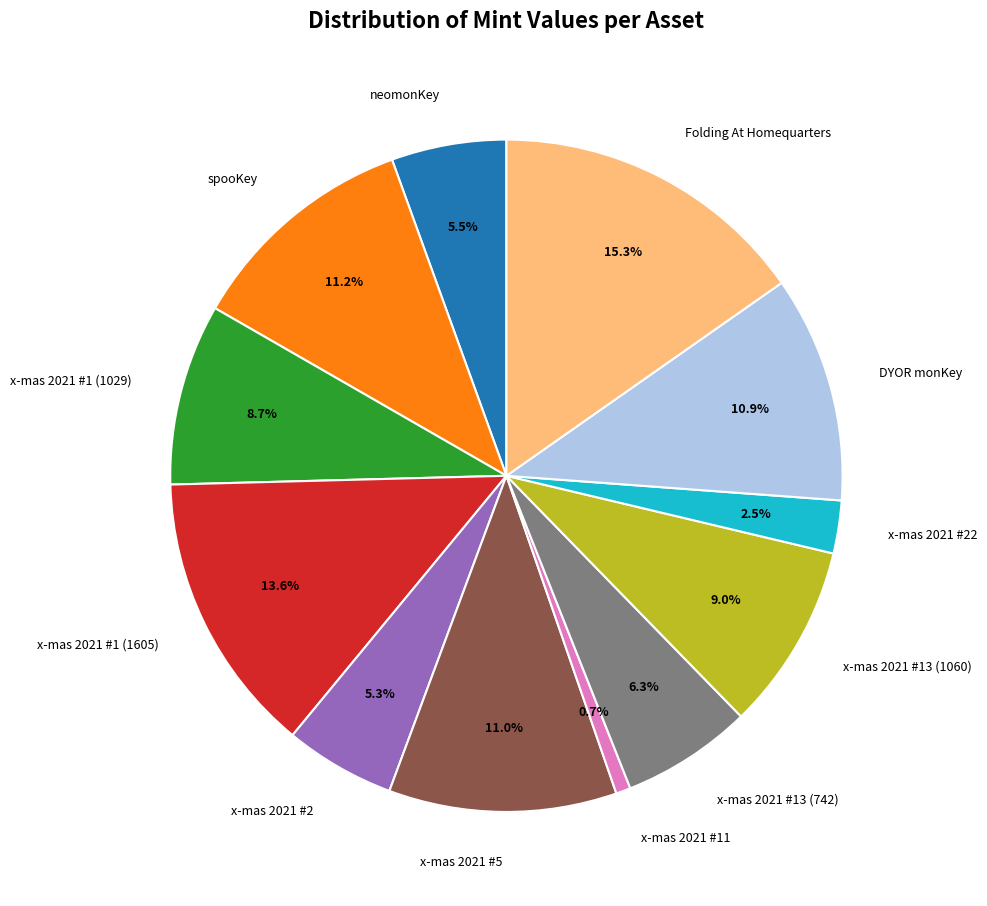

Count the number of slices in the pie.

12